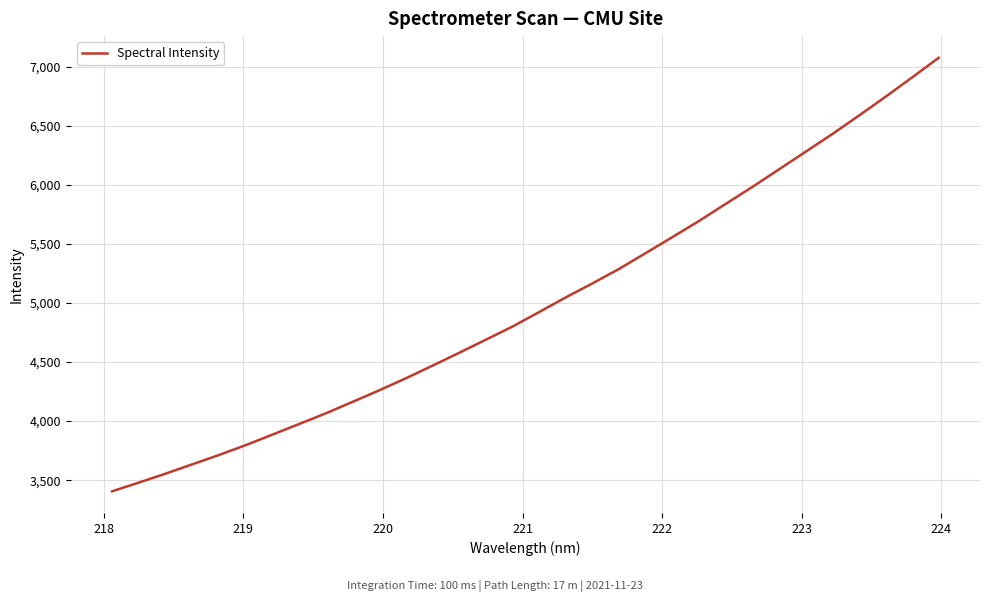

What is the greatest value displayed?

7074.7